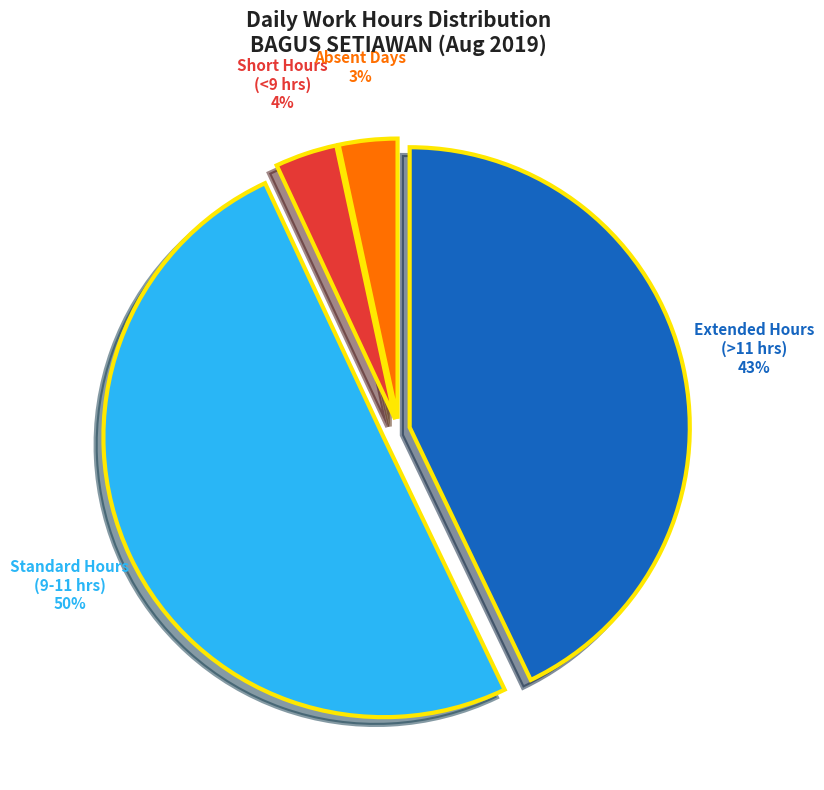

To the nearest percent, what is the average slice percentage?

25%